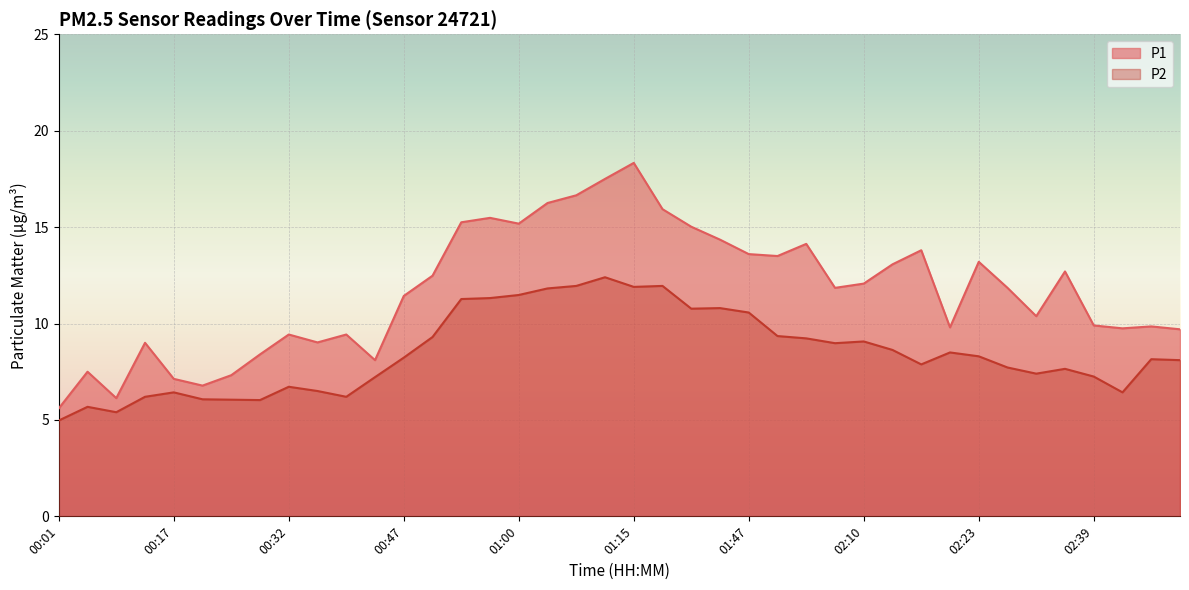

Which series has the largest range (max minus min)?

P1